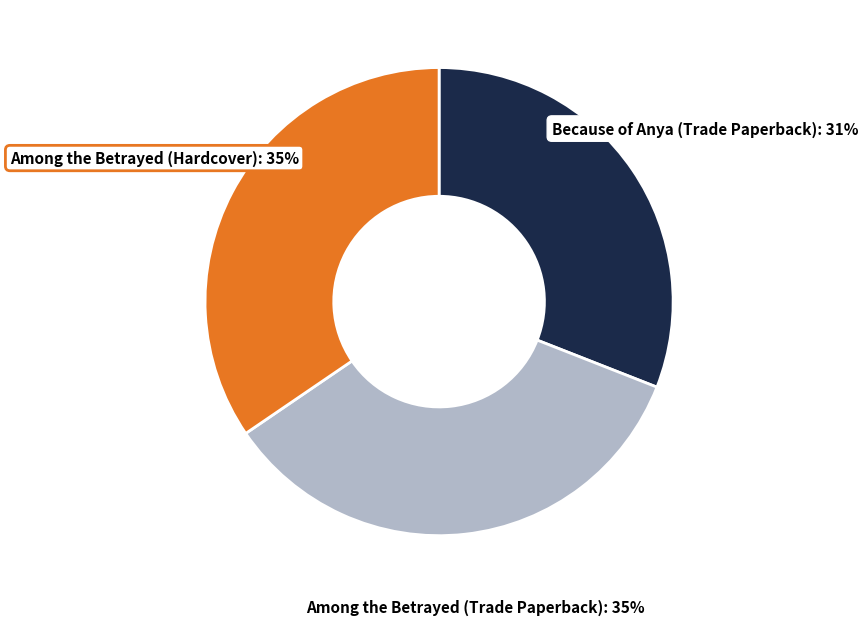

To the nearest percent, what is the average slice percentage?

33%